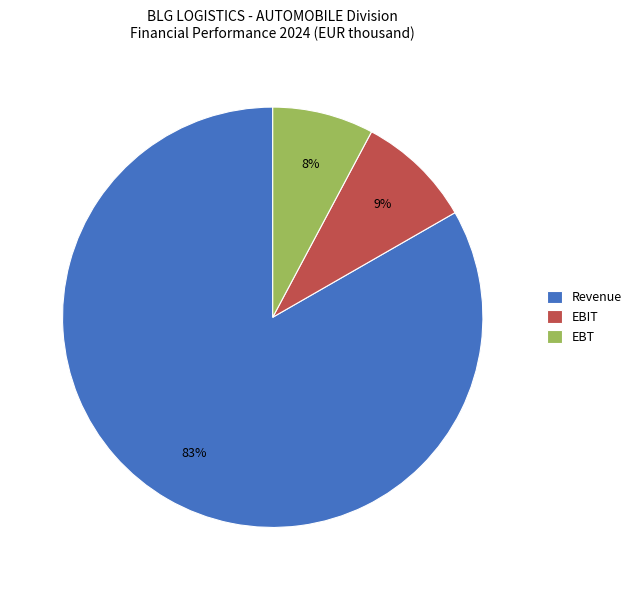

How many slices are in this pie chart?

3